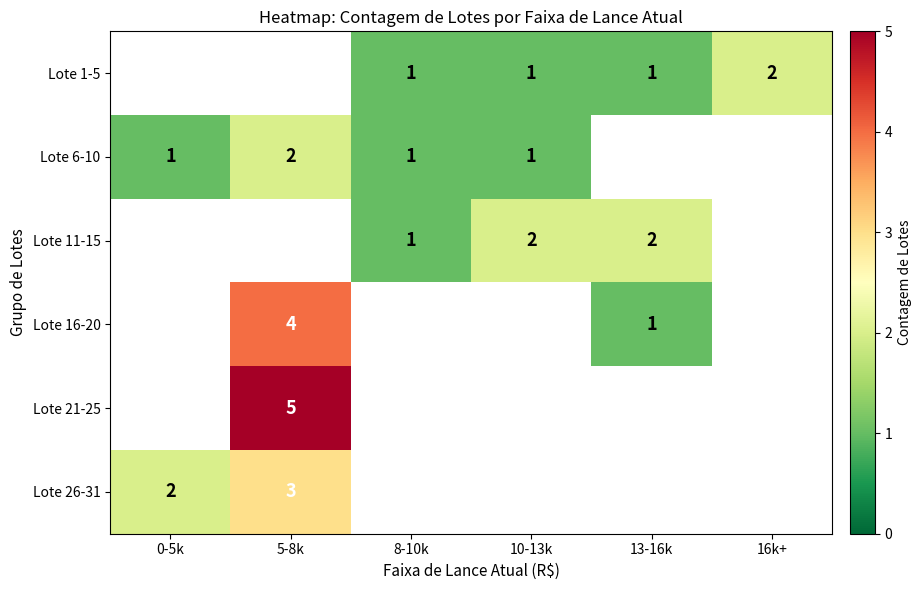

True or false: Lote 1-5 has a value of 1 at 8-10k.

True